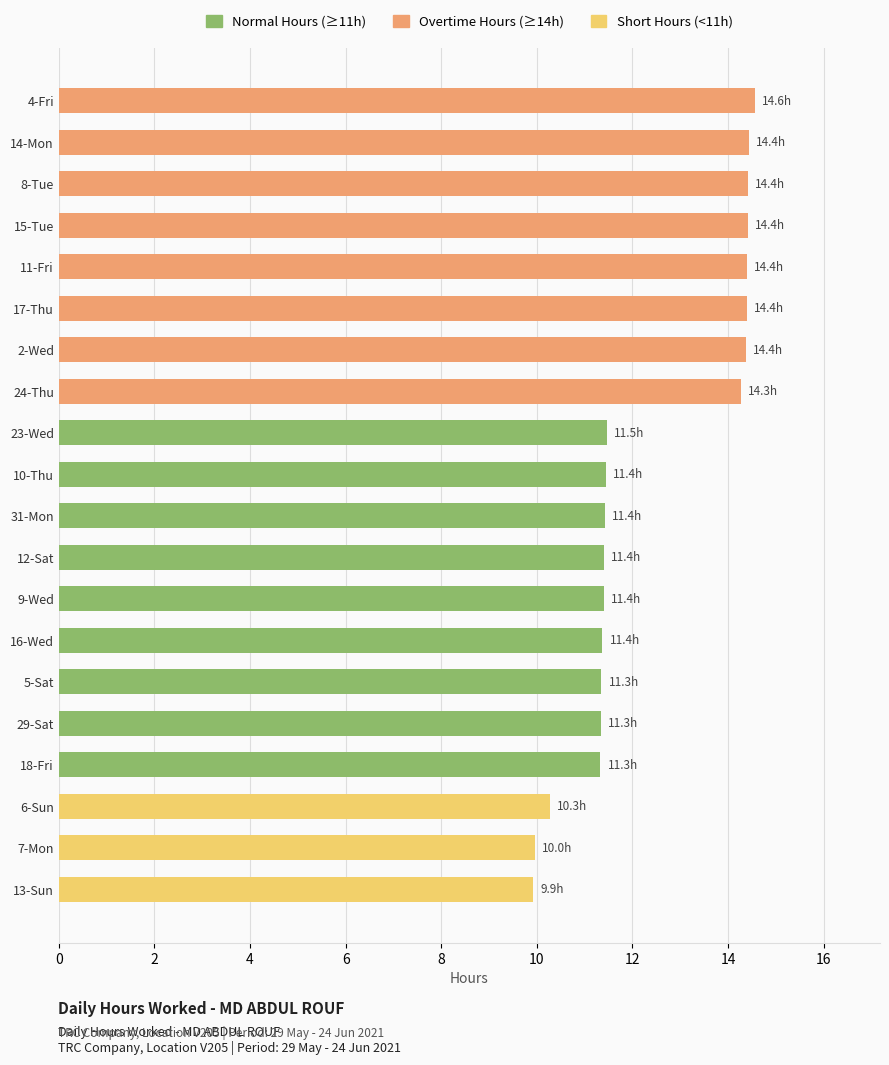

Approximately how many times larger is the value at 31-Mon compared to 16-Wed?

1.0